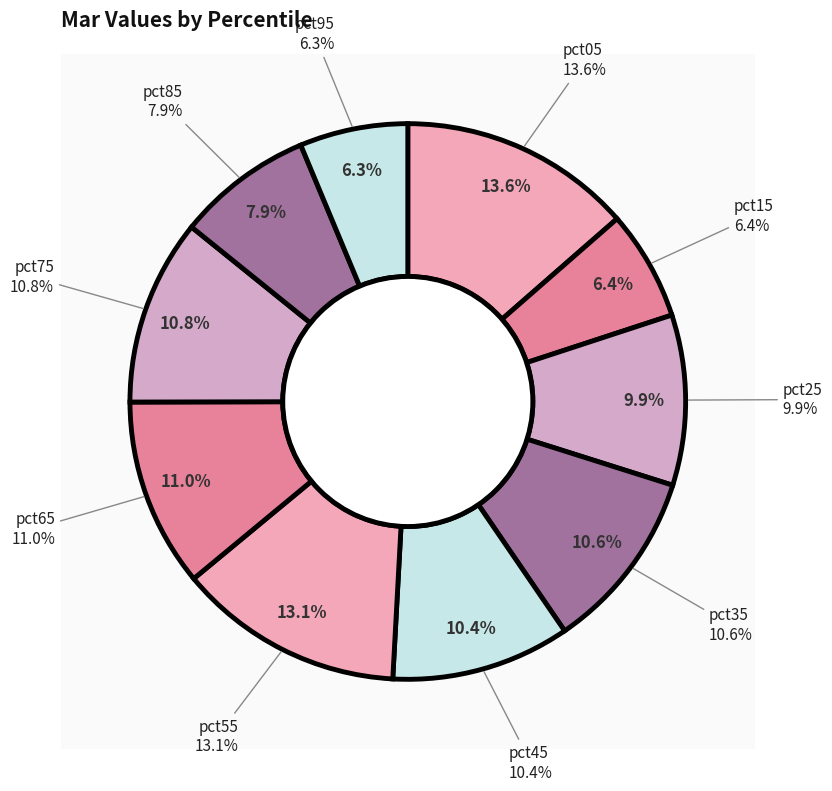

What percentage is the pct45 slice, to the nearest percent?

10%